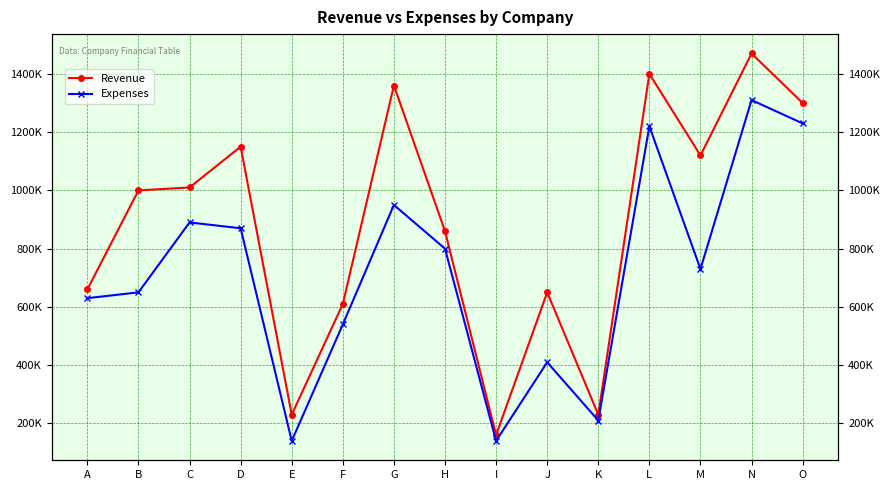

How many values in the Expenses series exceed 730000?

7